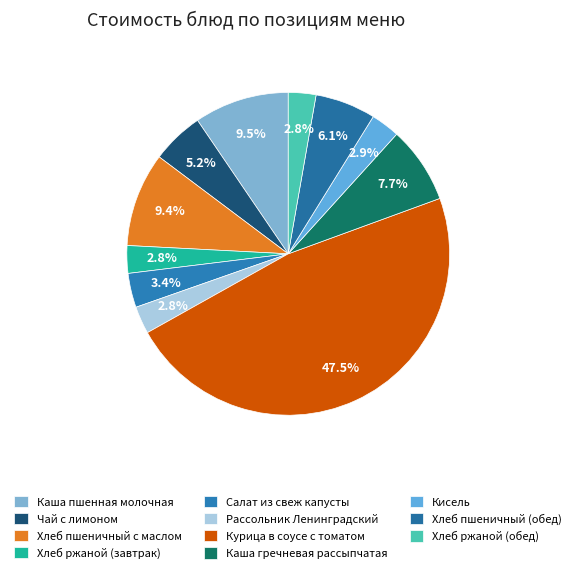

To the nearest percent, what is the difference between the largest and smallest slice percentages?

45%